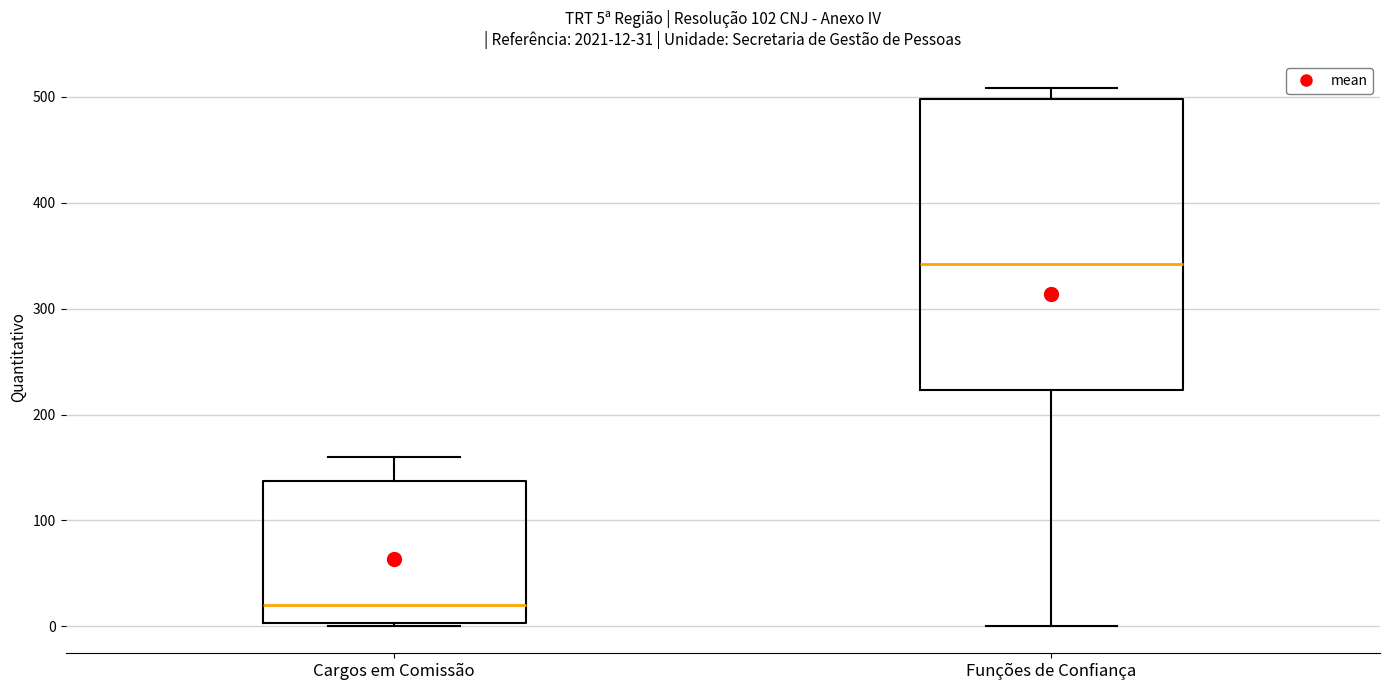

Which box is the tallest, from its lower edge to its upper edge?

Funções de Confiança